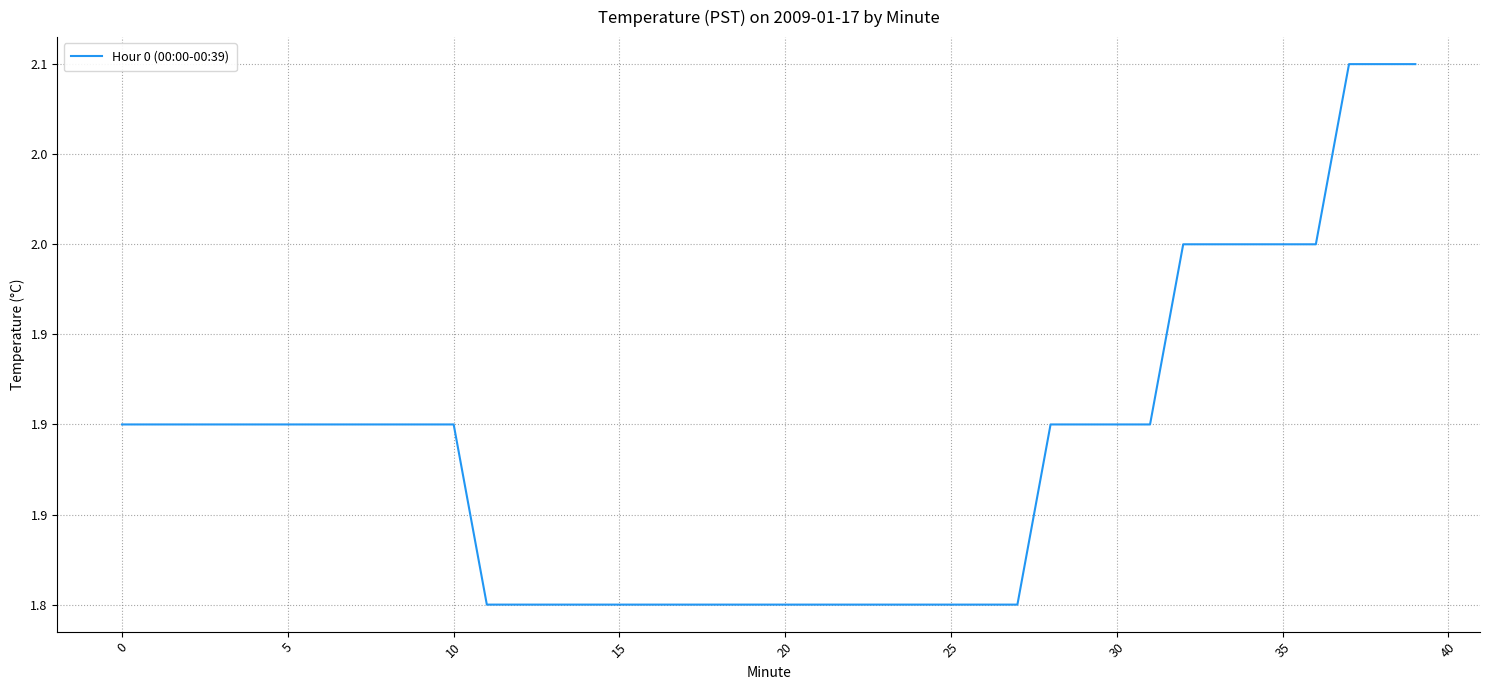

Is this an area chart (filled region under the line)?

No